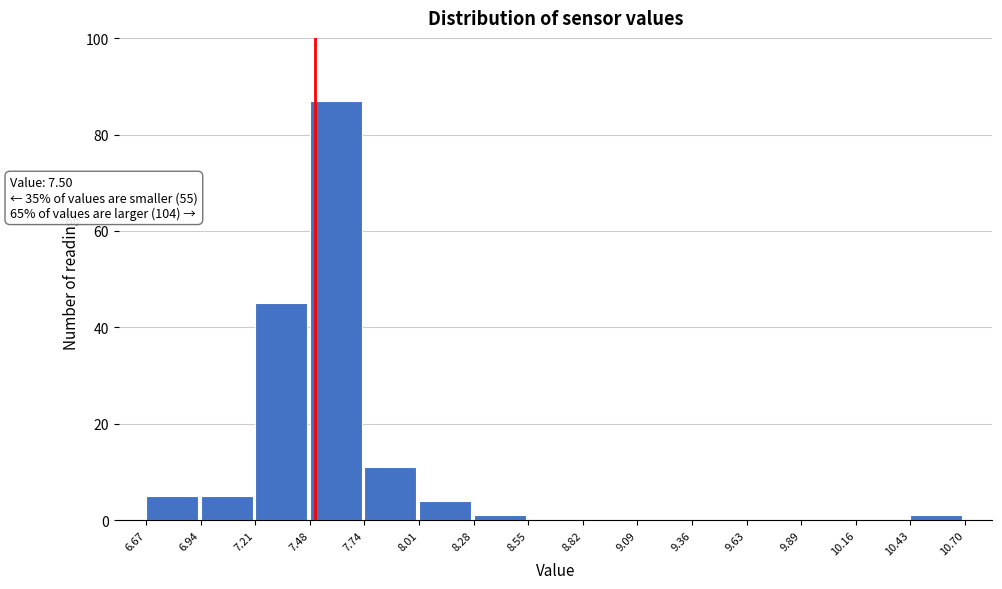

Which range on the x-axis has the tallest bar?

7.48 to 7.74